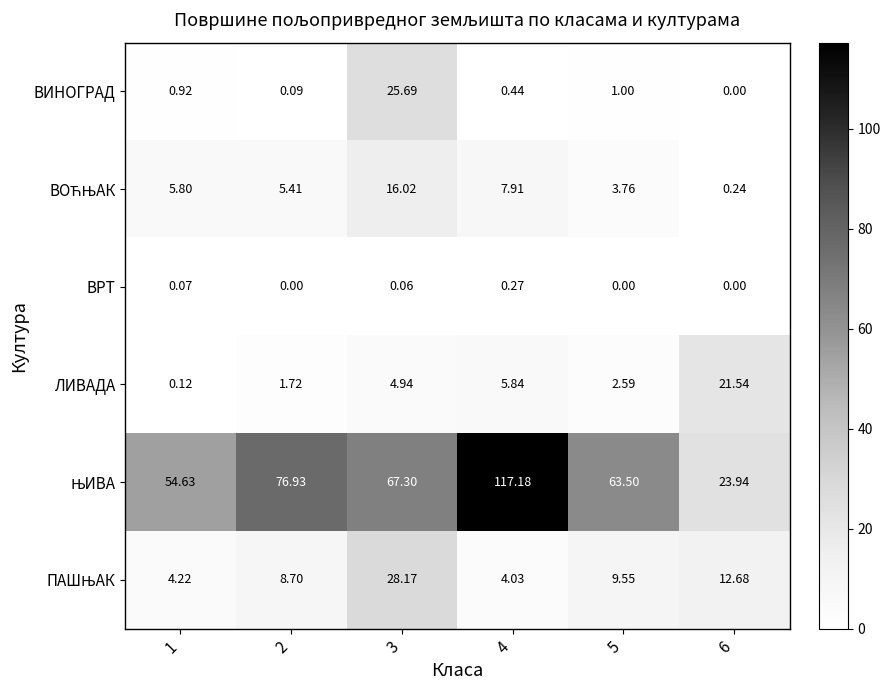

Between 3 and 5, which series saw the biggest shift?

ВИНОГРАД